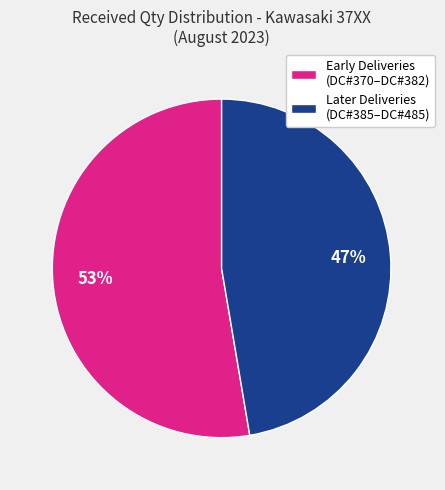

True or false: Later Deliveries (DC#385–DC#485) accounts for 60% of the total.

False